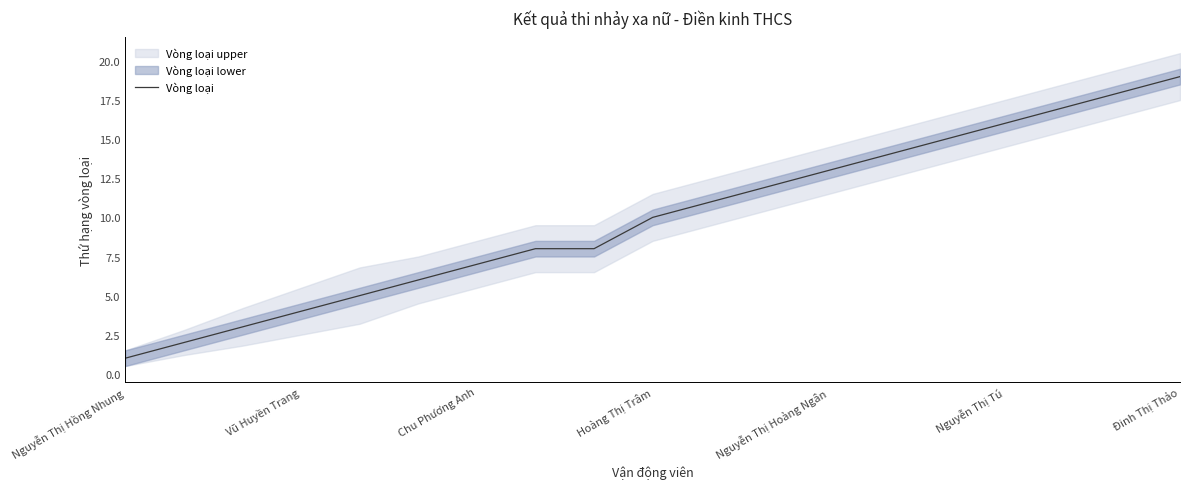

At which label does Vòng loại reach its minimum?

Nguyễn Thị Hồng Nhung